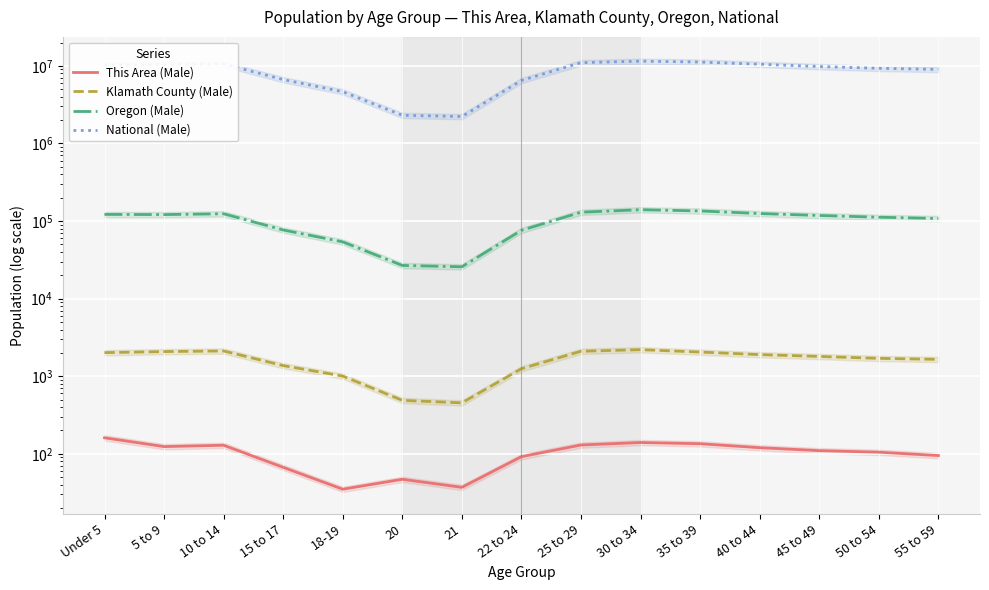

Is it true that Oregon (Male) equals 31686 at 35 to 39?

False